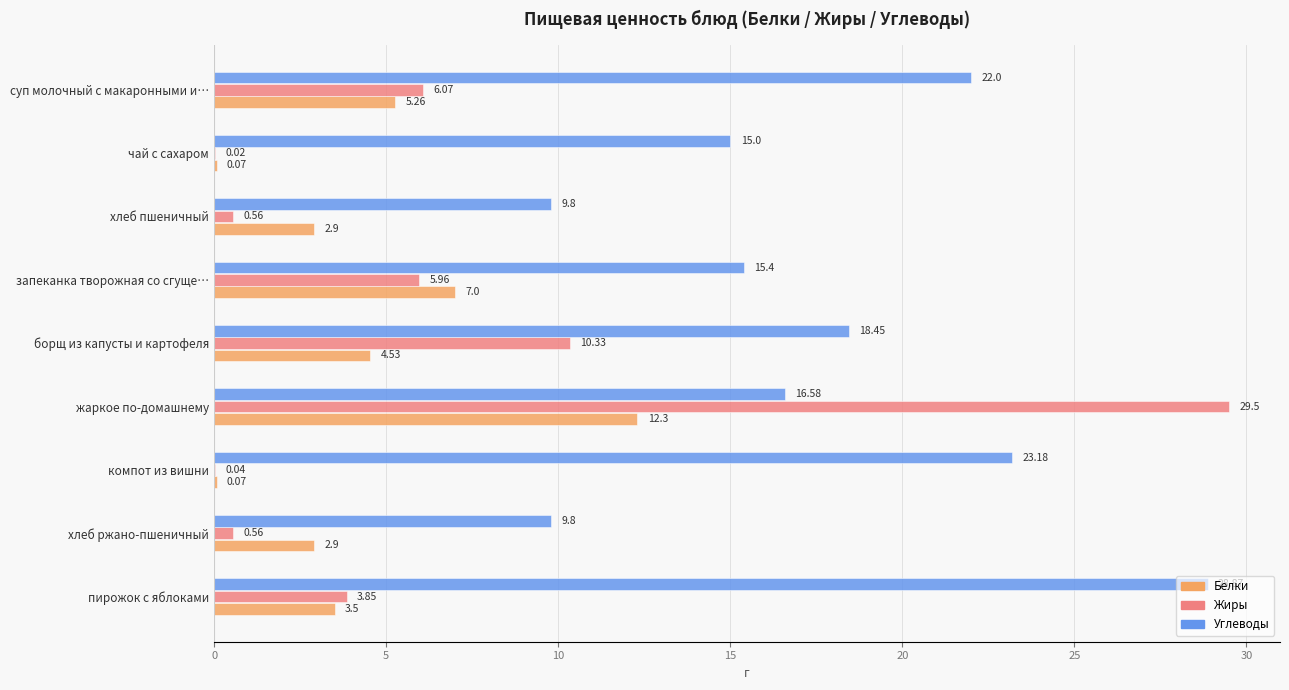

What is the sum of all Углеводы values?

159.1